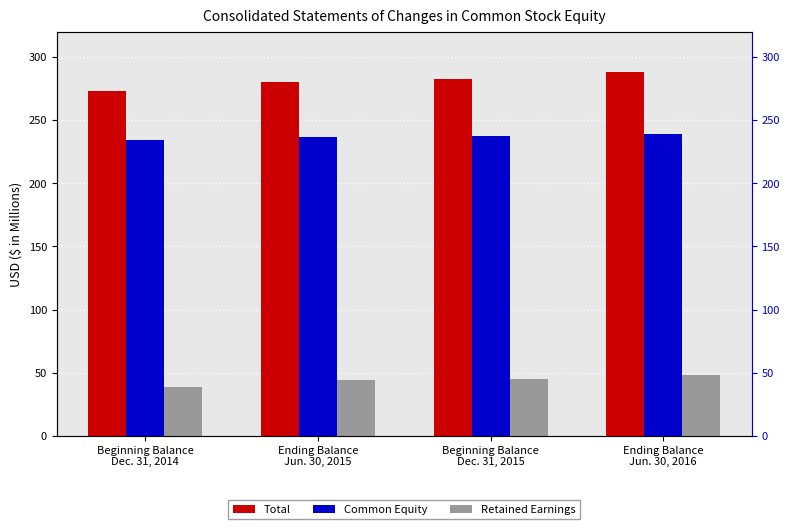

Reading left to right, what are all the values shown in this chart?

Total: 273.1	280.3	282.6	287.9
Common Equity: 234.7	236.4	237.5	239.4
Retained Earnings: 38.4	43.9	45.1	48.5